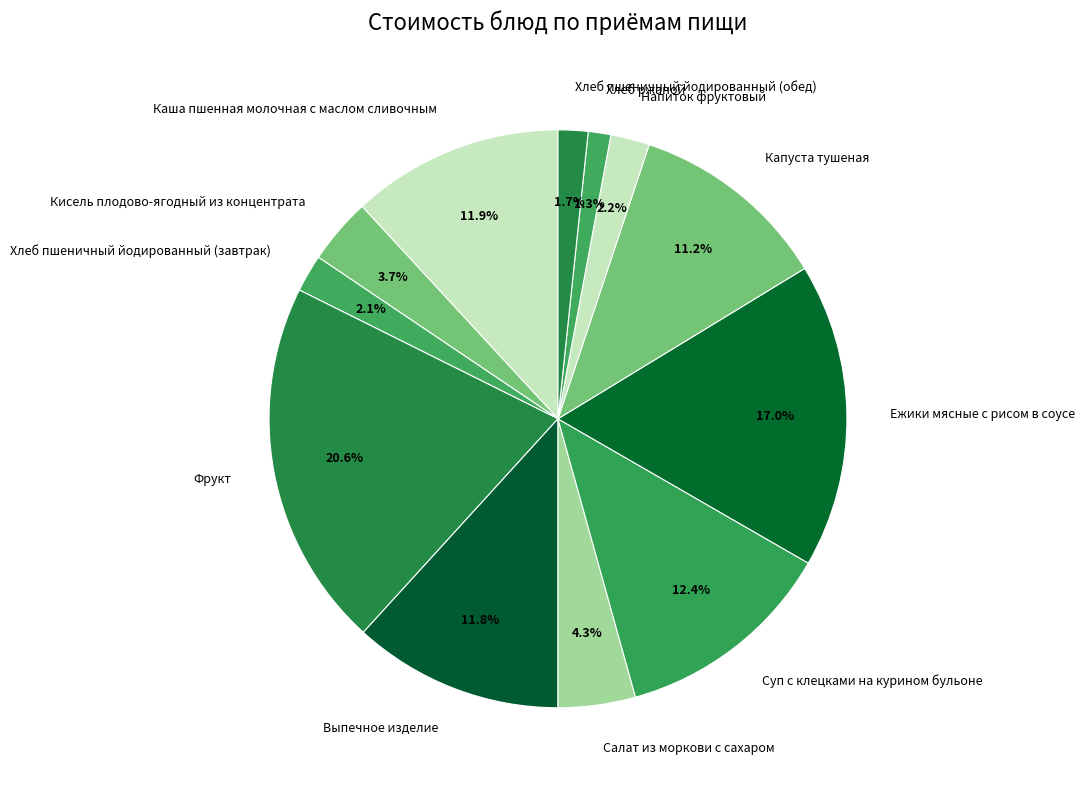

Count the number of slices in the pie.

12